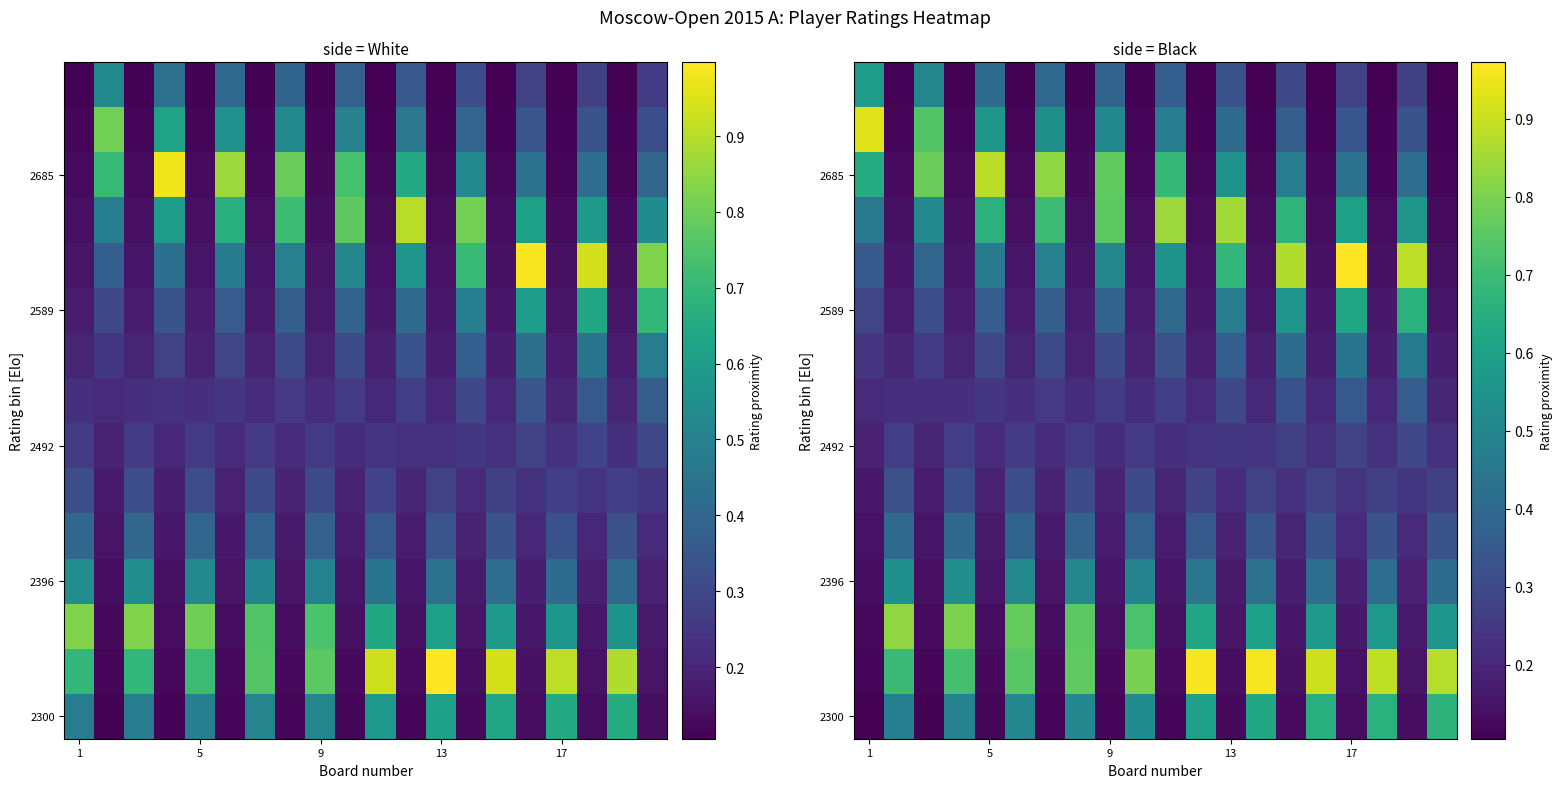

At which category is the sum across all series the highest?

17